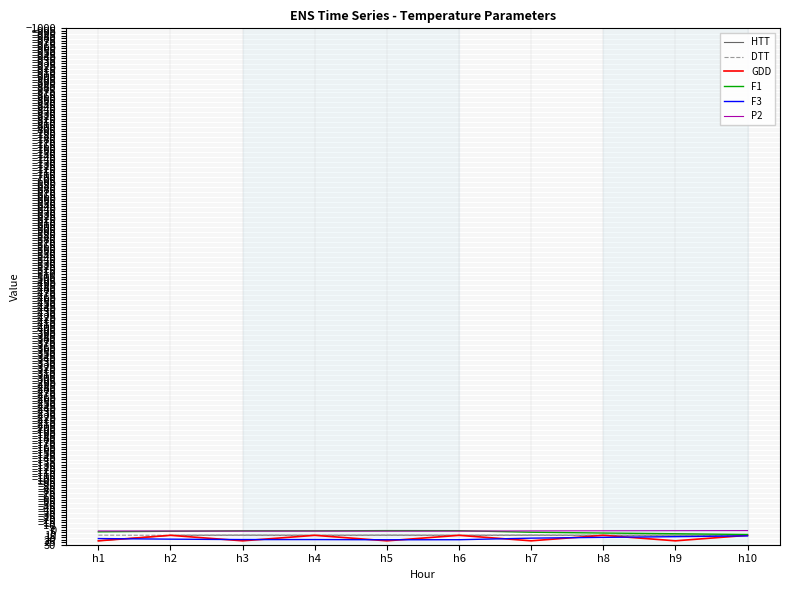

At which label does F3 first exceed 18?

h2